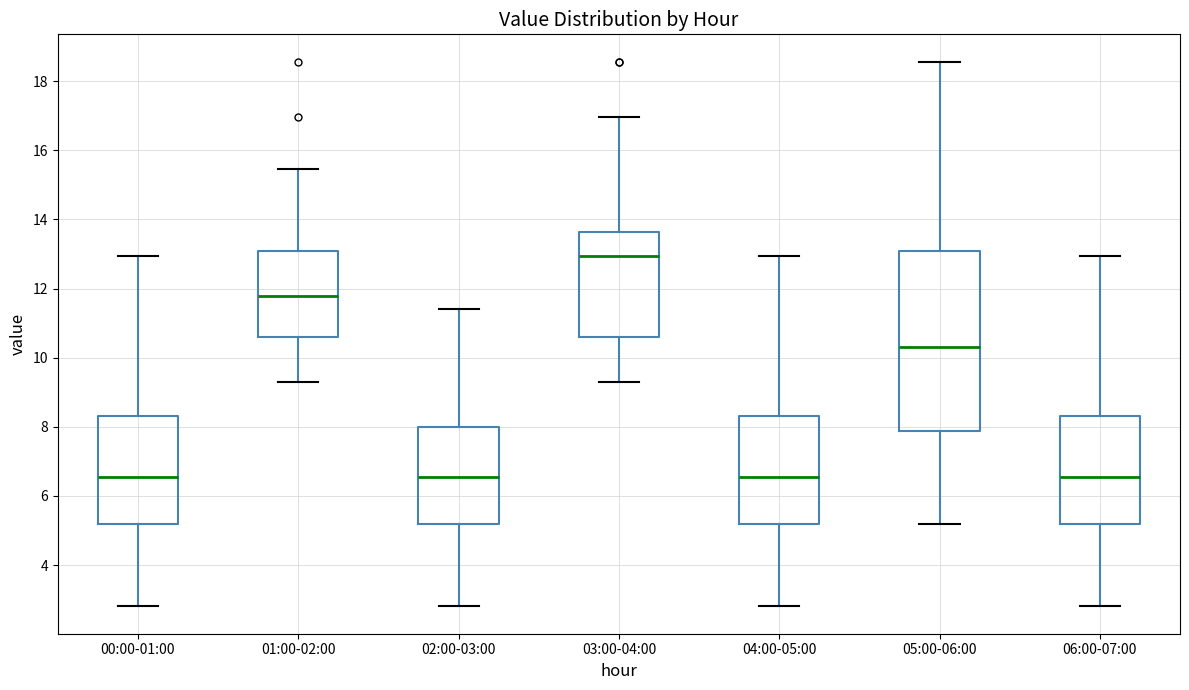

Where does the upper whisker of the box for 03:00-04:00 end on the y-axis? The values are not printed on the chart, so give them approximately, as read against the axis.

17.0